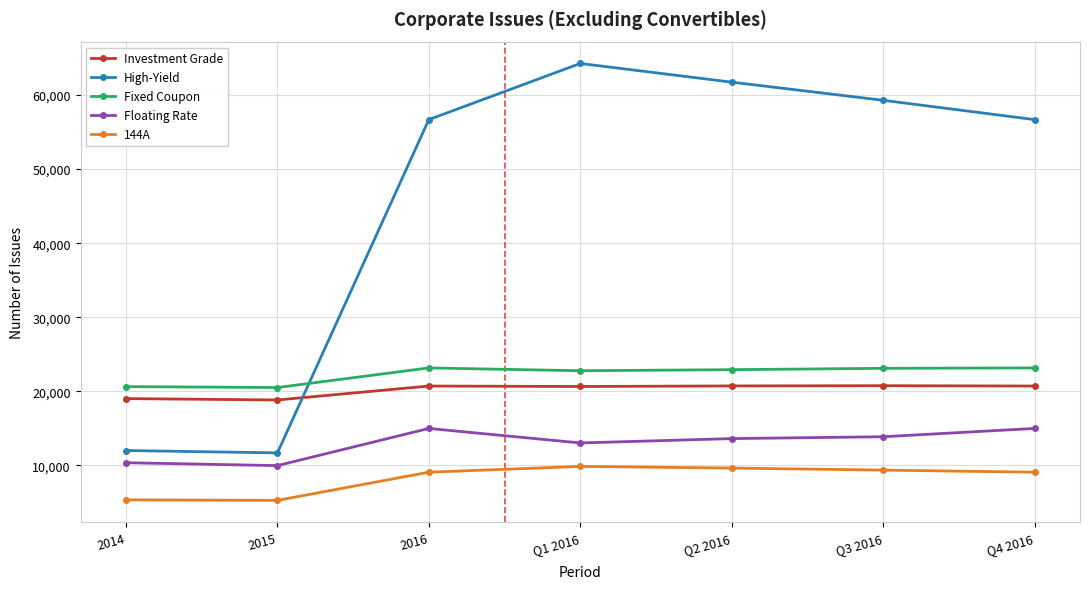

What is the value of the 144A point at the 3rd from the left?

9066